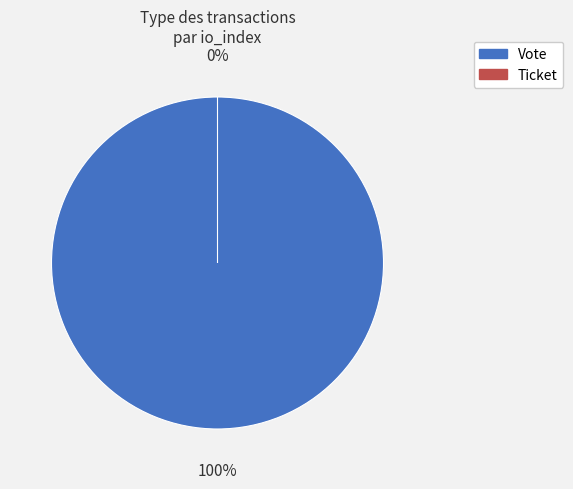

What is the largest slice in the pie chart?

Vote